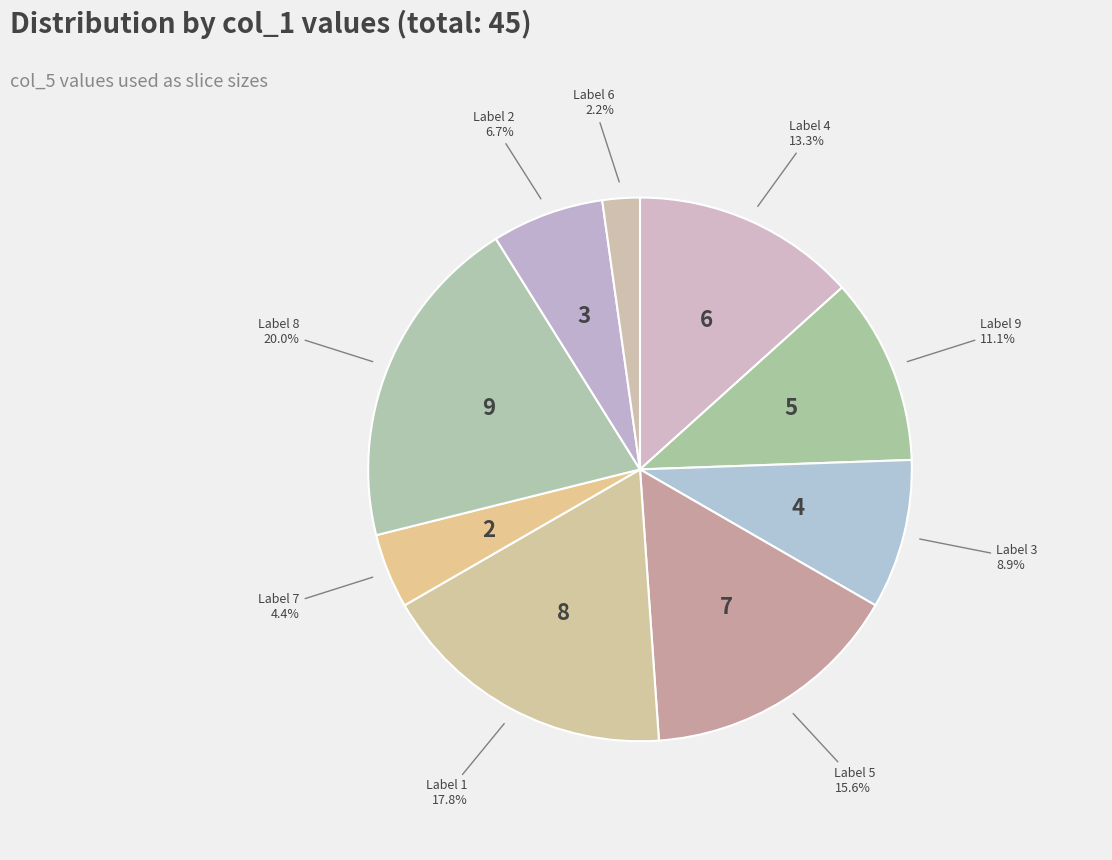

How many segments does this pie chart have?

9